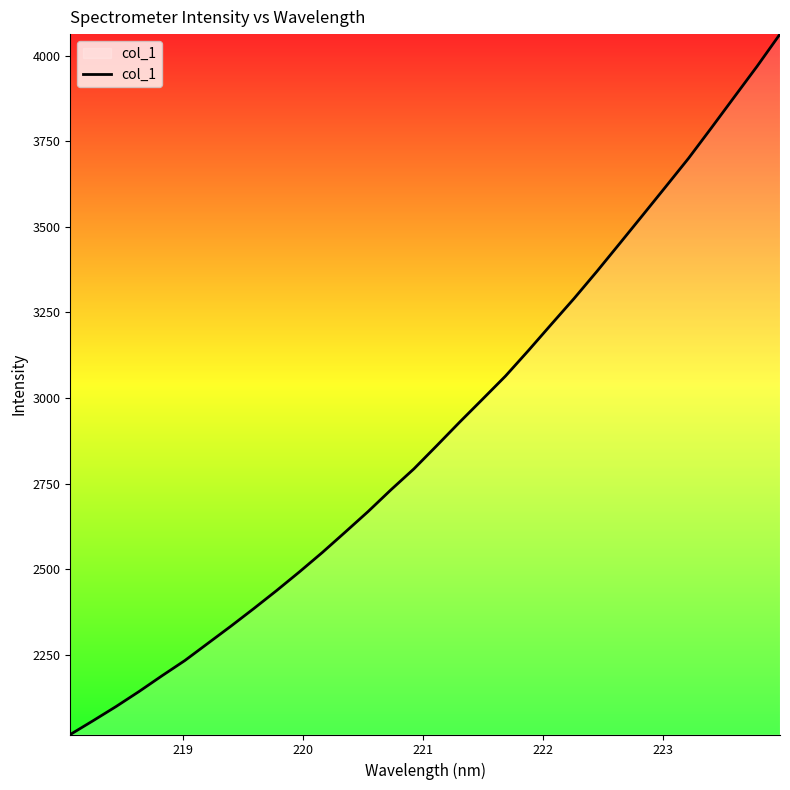

What is the minimum value shown in the chart?

2017.4